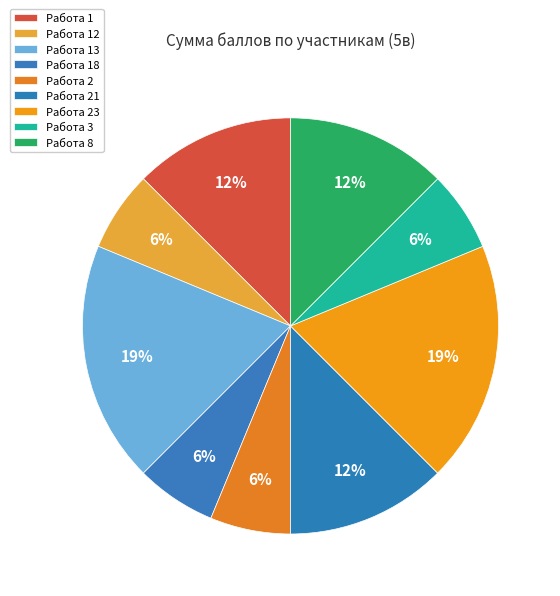

How many segments does this pie chart have?

9